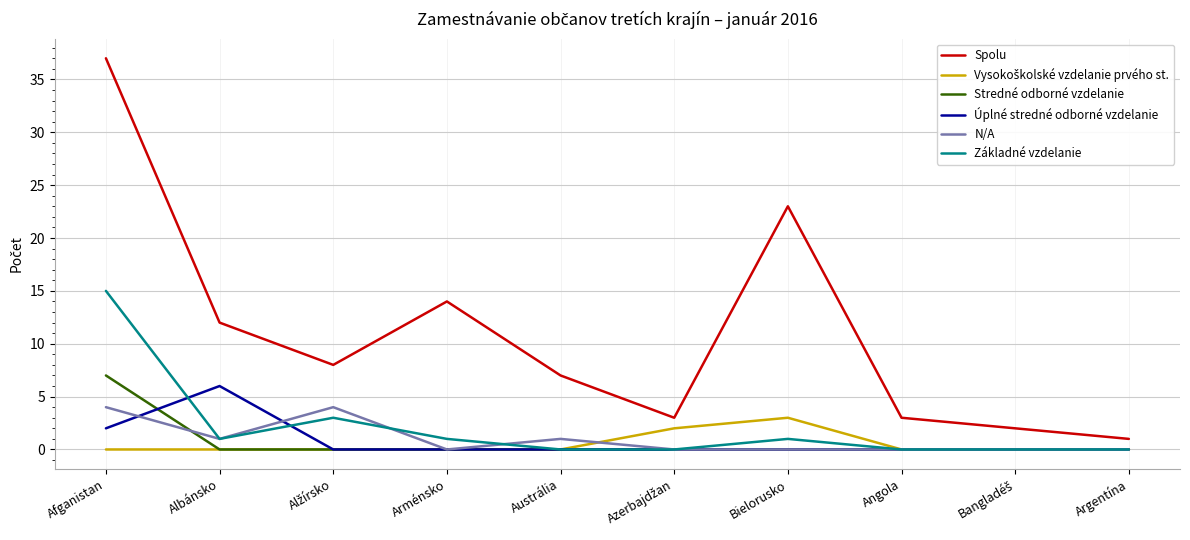

What position from the right is Austrália?

6